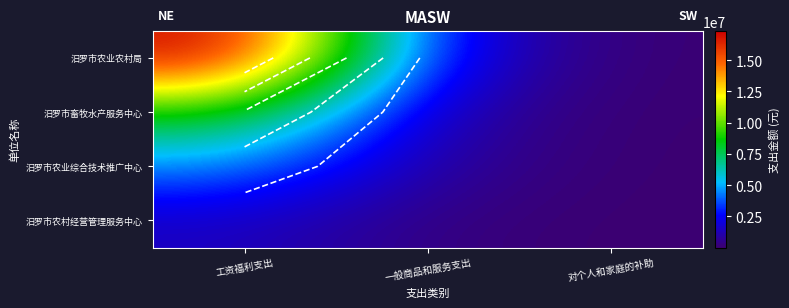

What is the difference between the highest and lowest values at 工资福利支出?

15870690